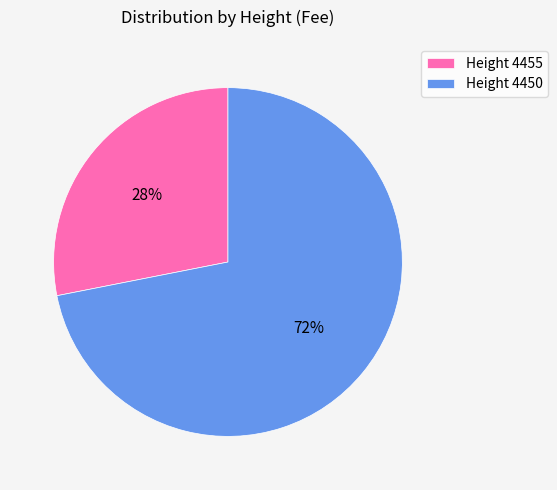

What percentage is the Height 4450 slice, to the nearest percent?

72%